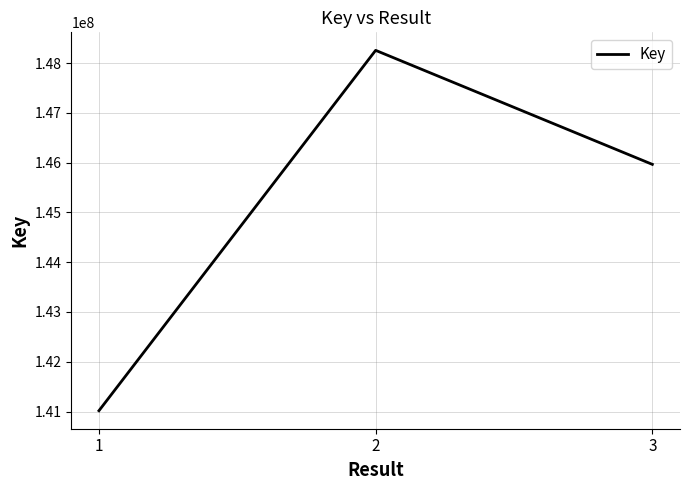

The chart shows a value of 145964378 at 3. True or false?

True